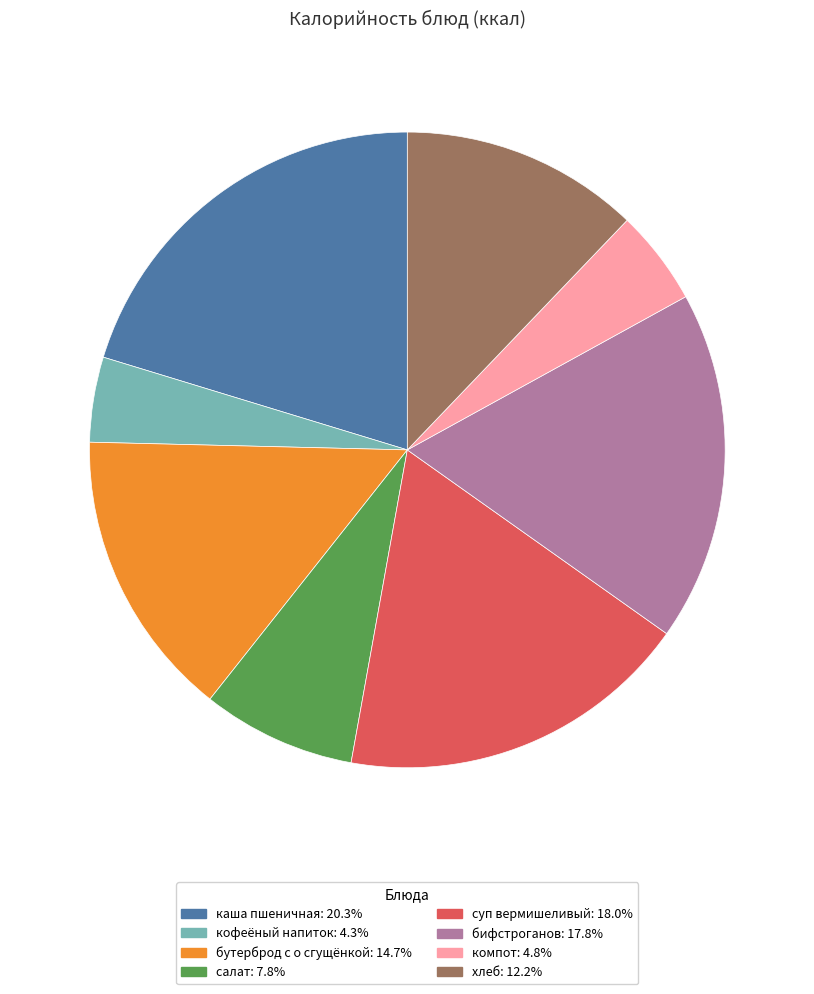

Is there any slice that represents more than half of the pie?

No